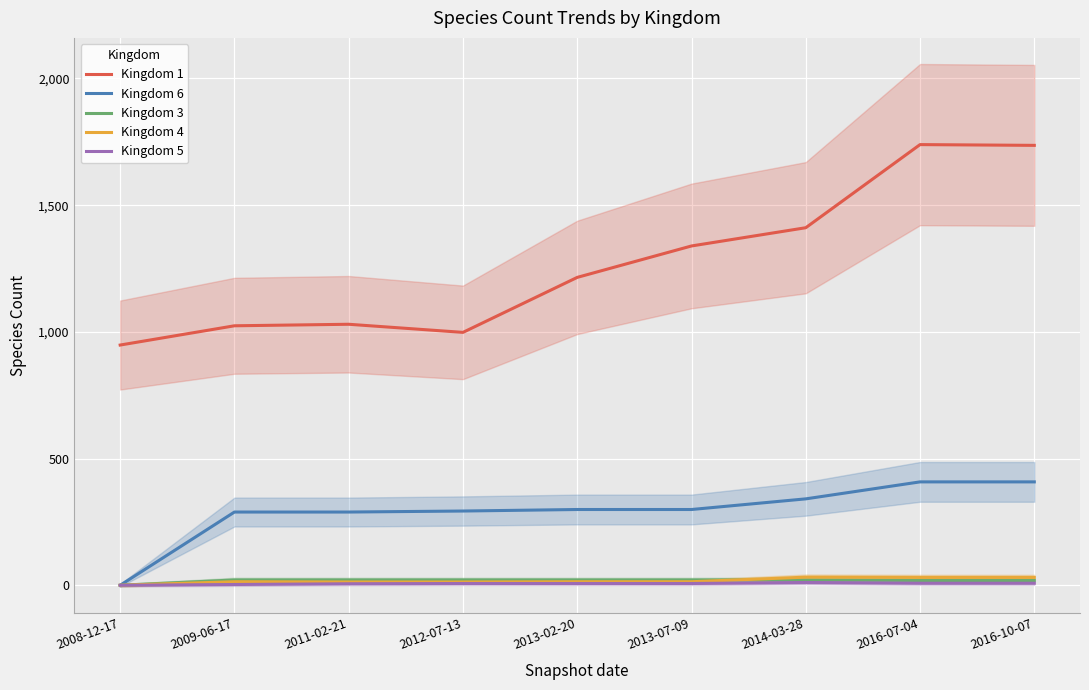

What is the difference between the highest and lowest values at 2013-07-09?

1332